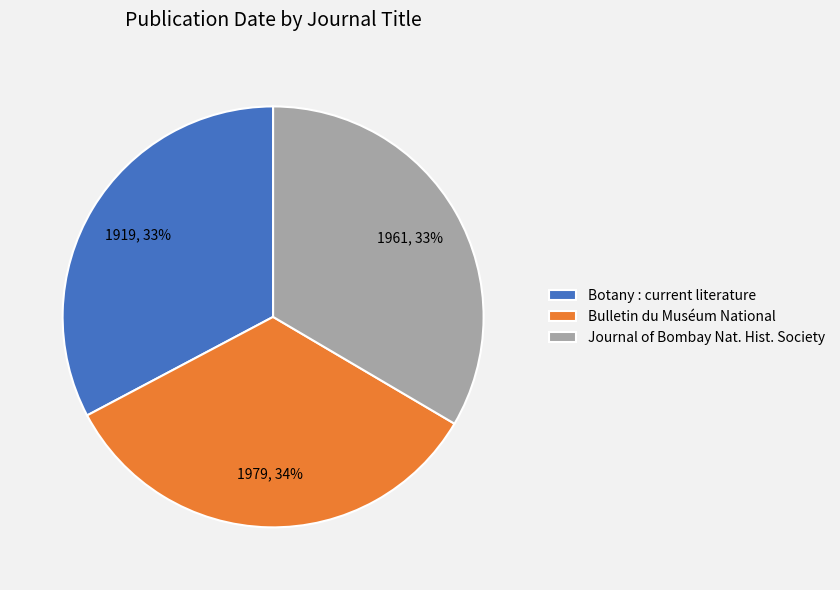

True or false: Botany : current literature accounts for 42% of the total.

False